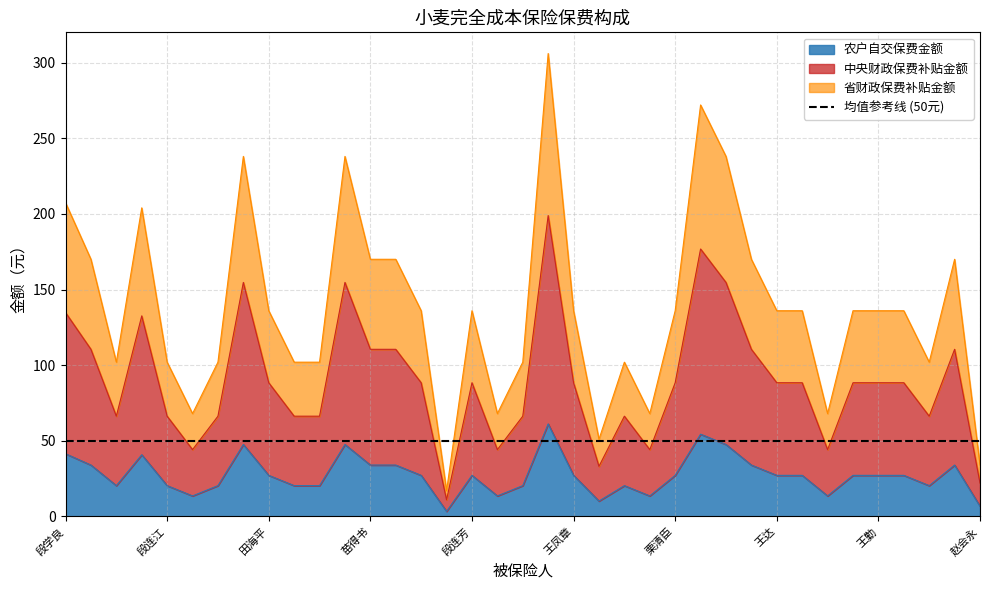

What is the label of the 8th point from the left?

王章学